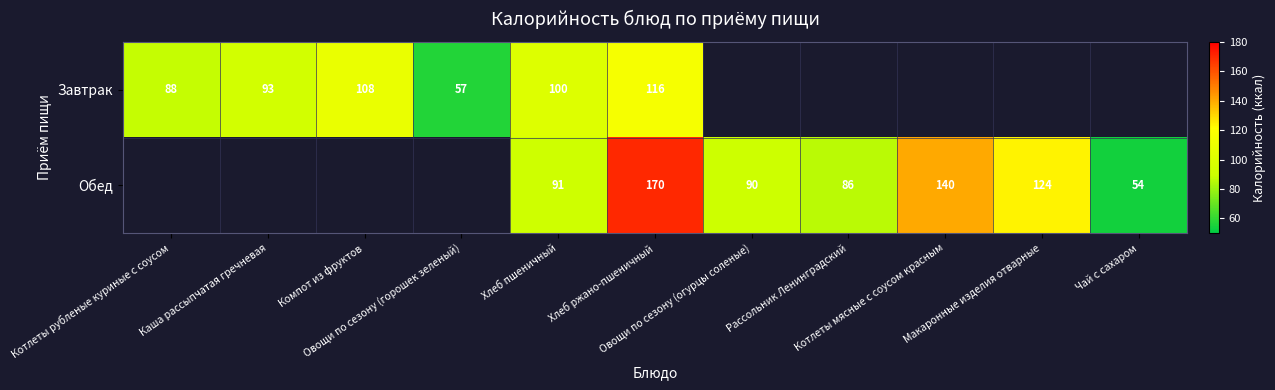

Is it true that Завтрак equals 57.0 at Овощи по сезону (горошек зеленый)?

True